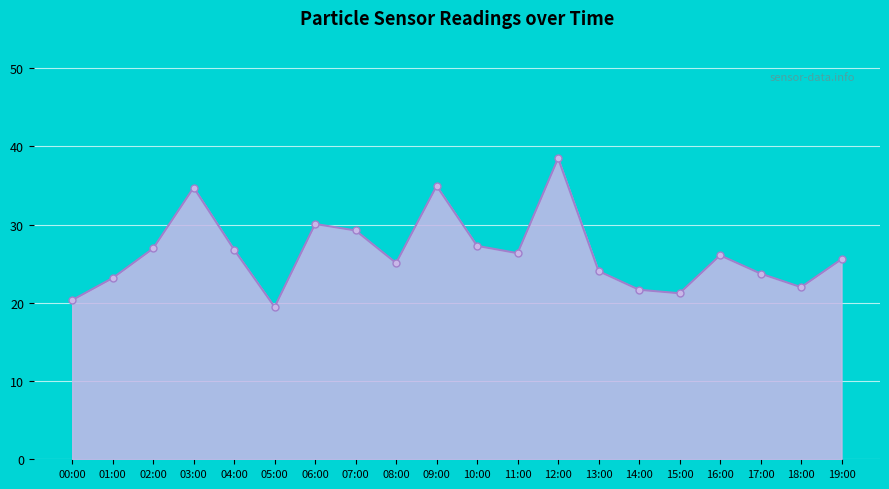

The chart shows a value of 35.0 at 09:00. True or false?

True